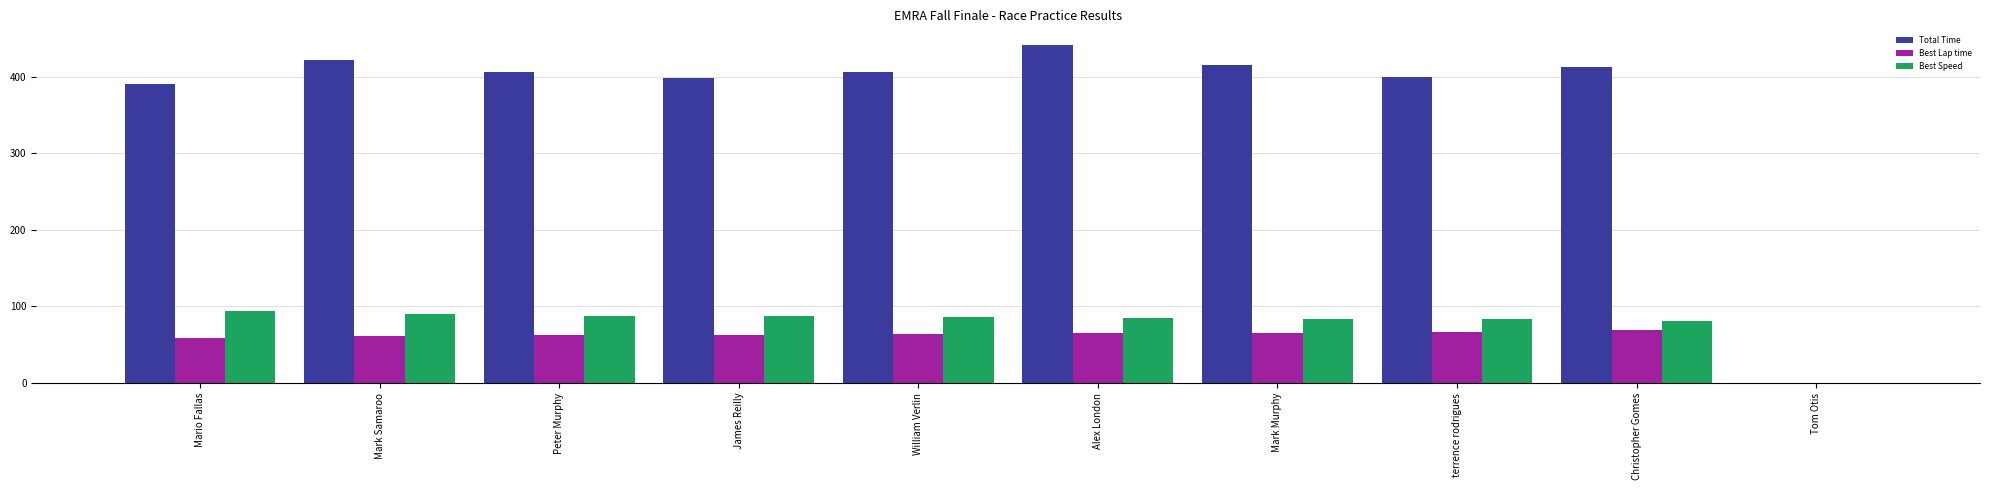

Is the value of Best Speed at Tom Otis greater than the value of Total Time at Christopher Gomes?

No